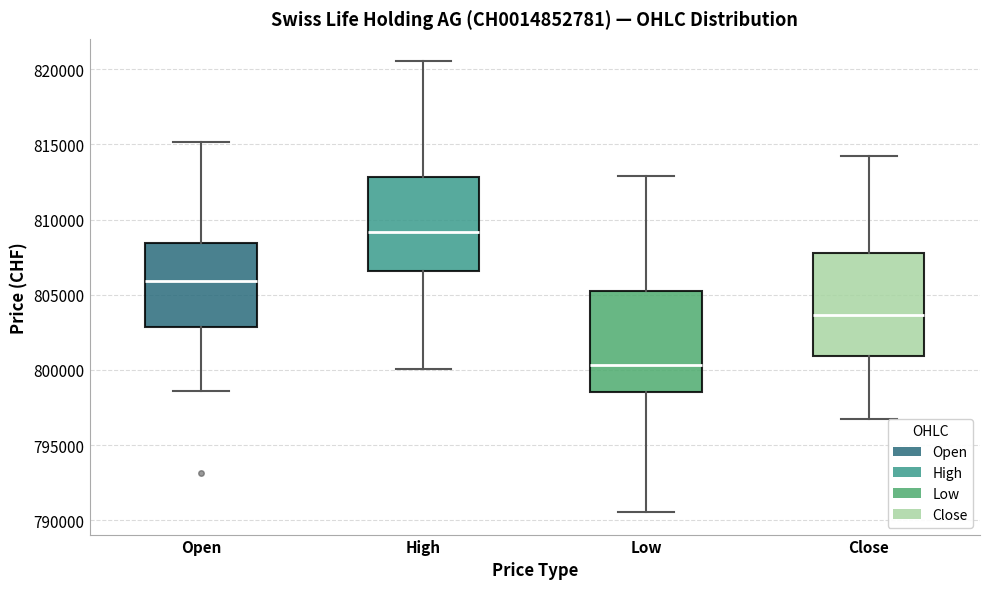

Reading left to right, transcribe this box plot: for each box, give where its median line is, the range the box spans, and where its two whiskers end, as read against the y-axis. The values are not printed on the chart, so give them approximately, as read against the axis.

Open: median 806000, box 803000 to 808500, whiskers 798500 to 815000
High: median 809000, box 806500 to 813000, whiskers 800000 to 820500
Low: median 800500, box 798500 to 805500, whiskers 790500 to 813000
Close: median 803500, box 801000 to 808000, whiskers 797000 to 814000